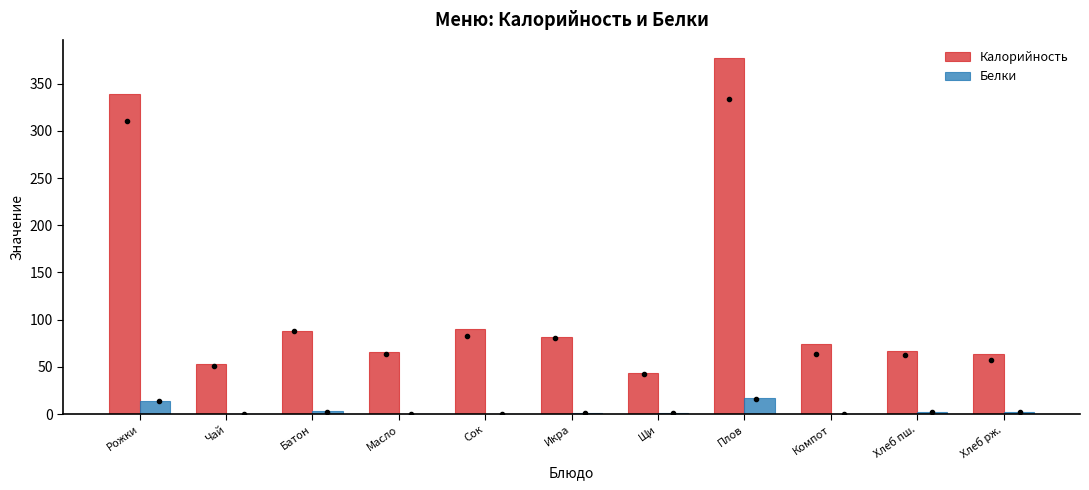

Is it true that Калорийность equals 21.4 at Масло?

False